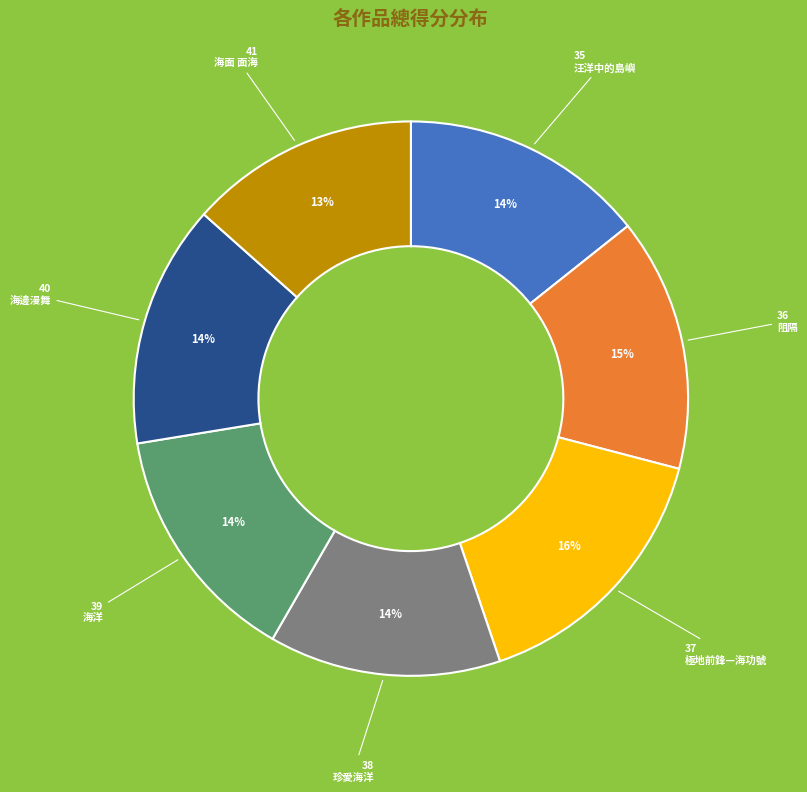

Is there any slice that represents more than half of the pie?

No